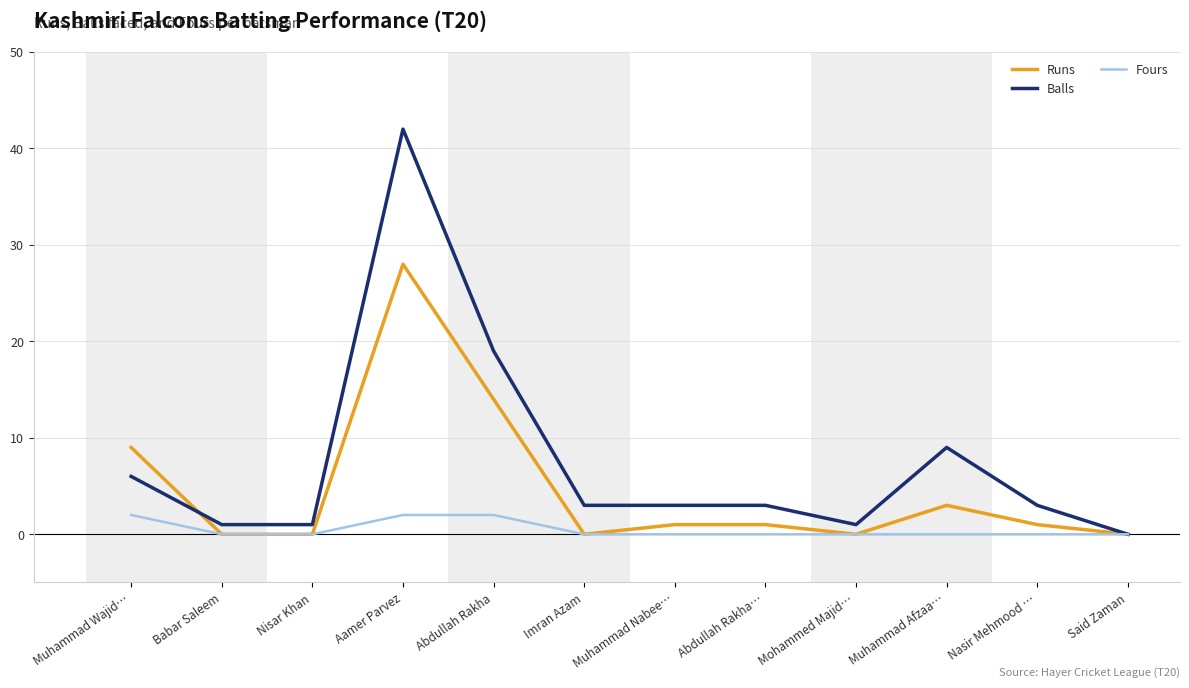

What is the difference between the maximum and second lowest values in the Fours series?

2